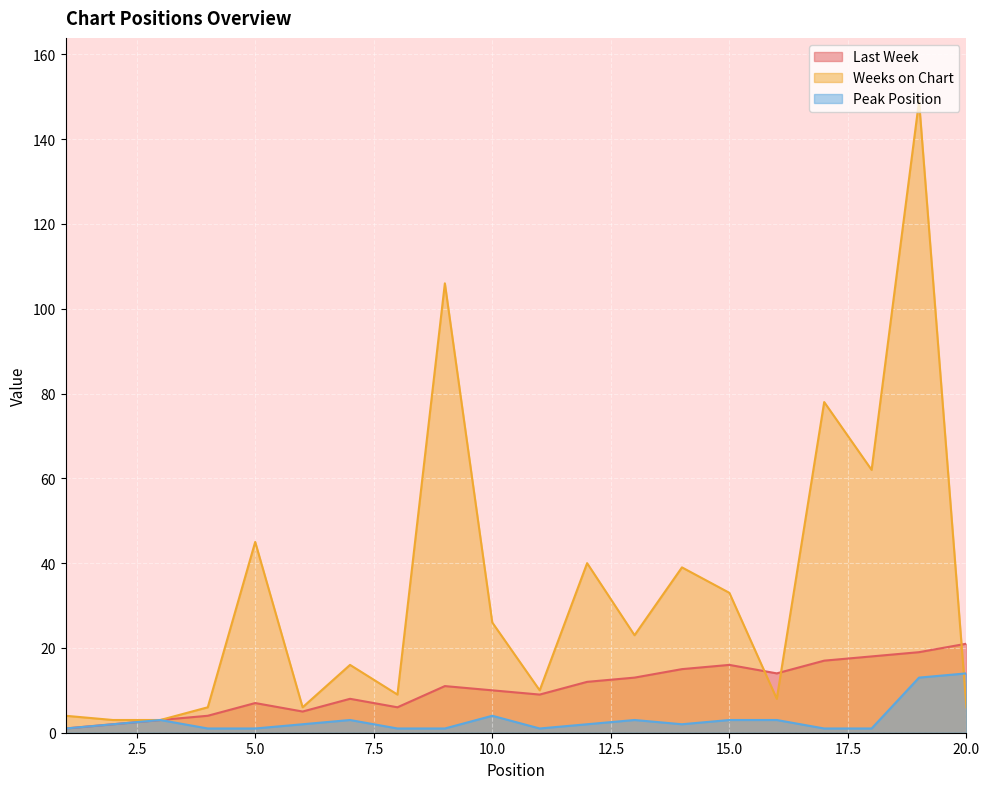

Between which two adjacent categories do Last Week and Weeks on Chart first intersect?

15 and 16